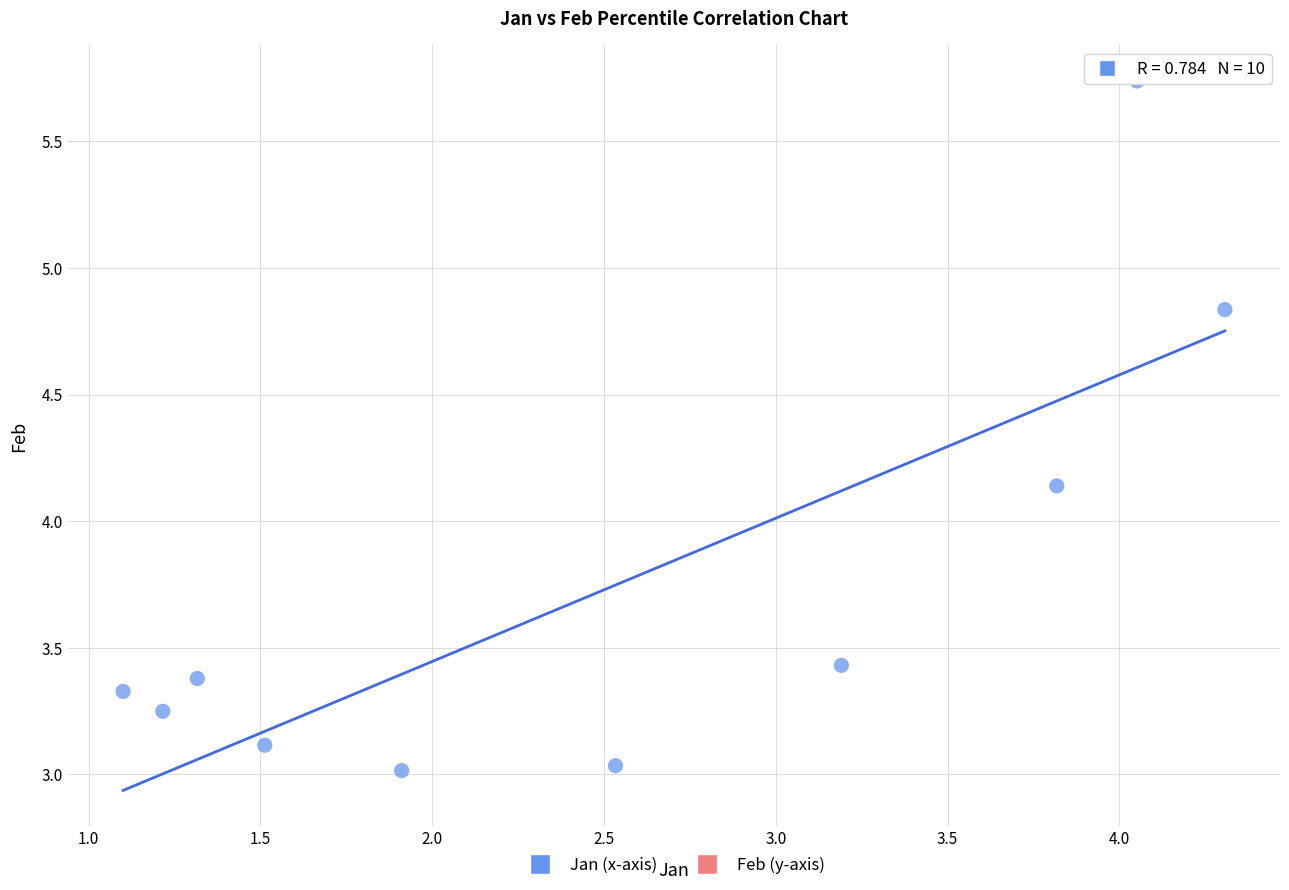

What is the range of Y values (max minus min)?

2.7